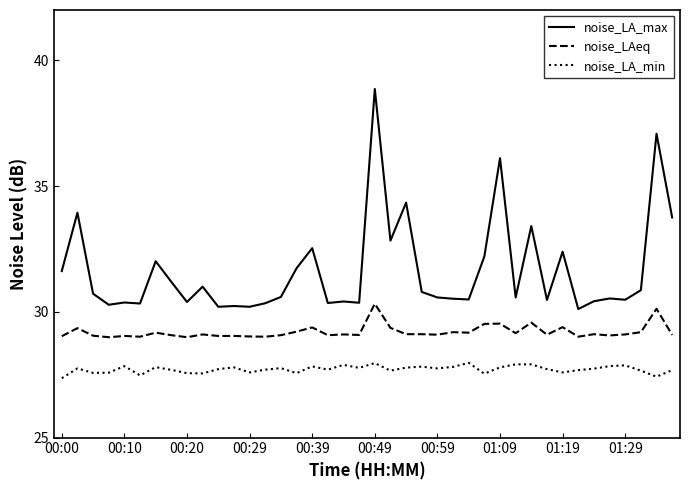

Rank the series by their maximum value, from lowest to highest.

noise_LA_min, noise_LAeq, noise_LA_max